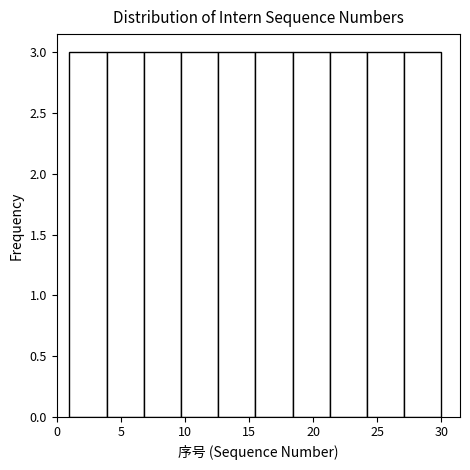

Reading left to right, transcribe this chart: for each bar, give the range it covers on the x-axis and its height. Neither the bar edges nor the heights are printed on the chart, so give them approximately, as read against the axes.

1.0 to 3.9: 3
3.9 to 6.8: 3
6.8 to 9.7: 3
9.7 to 12.6: 3
12.6 to 15.5: 3
15.5 to 18.4: 3
18.4 to 21.3: 3
21.3 to 24.2: 3
24.2 to 27.1: 3
27.1 to 30.0: 3